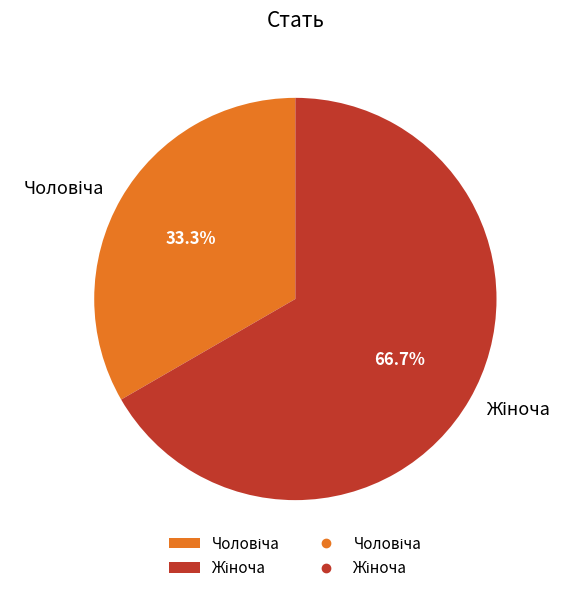

Is there any slice that represents more than half of the pie?

Yes